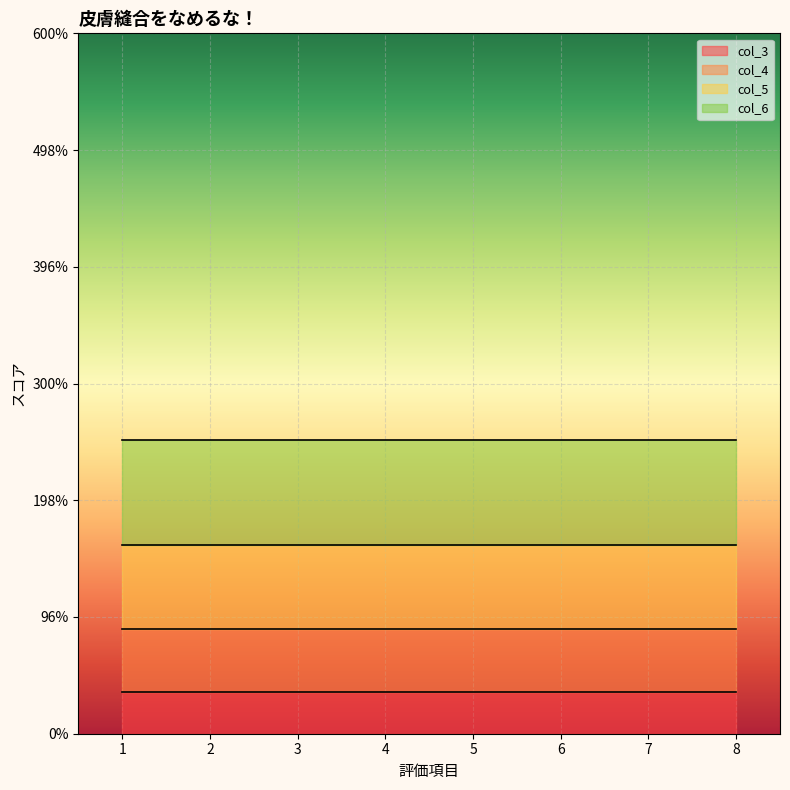

Count the number of data series in this chart.

4